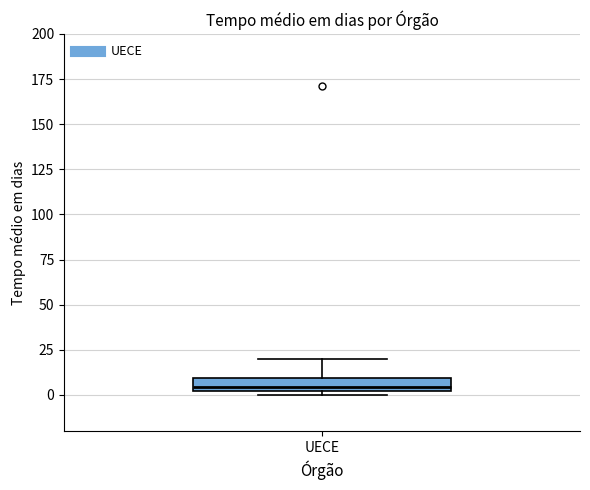

Where does the upper whisker of the box for UECE end on the y-axis? The values are not printed on the chart, so give them approximately, as read against the axis.

20